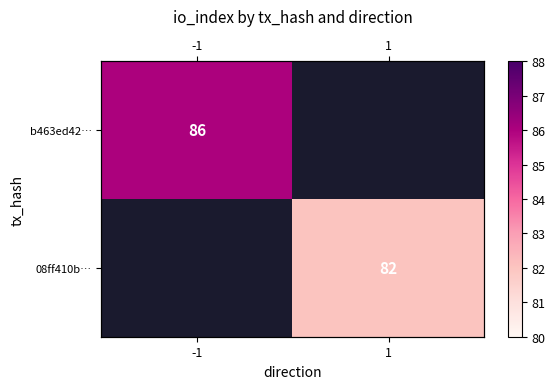

Rank the categories by b463ed42… value from highest to lowest.

-1, 1